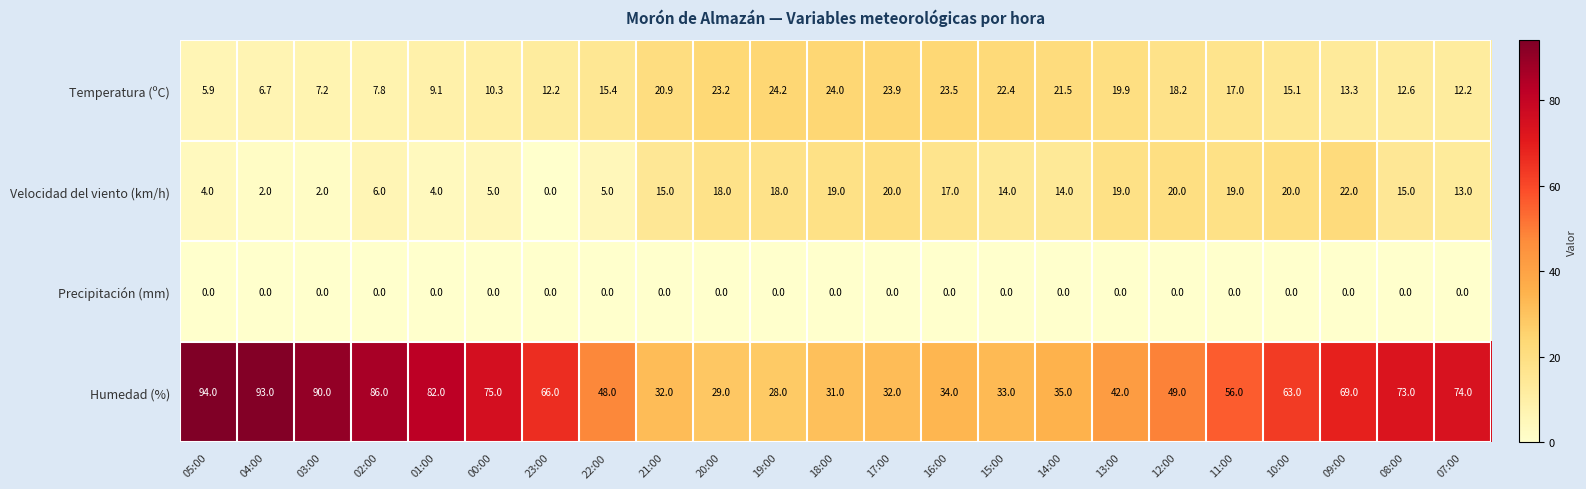

At which category is the sum across all series the highest?

09:00